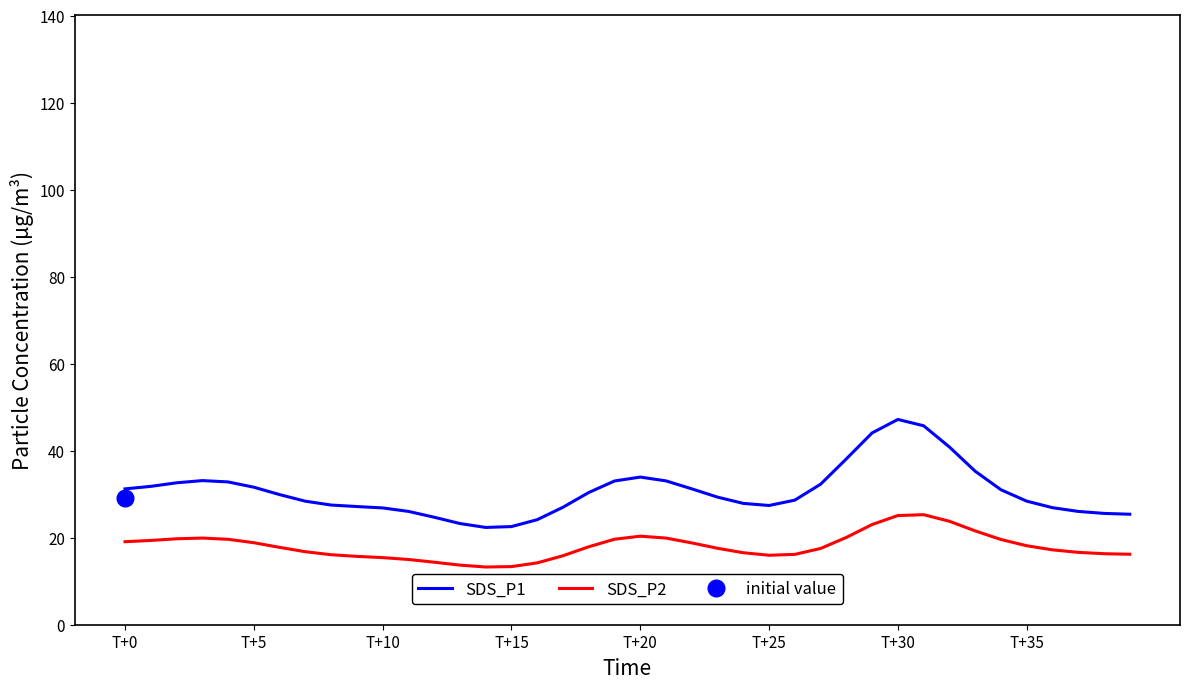

True or false: SDS_P2 and SDS_P1 cross at least once.

False